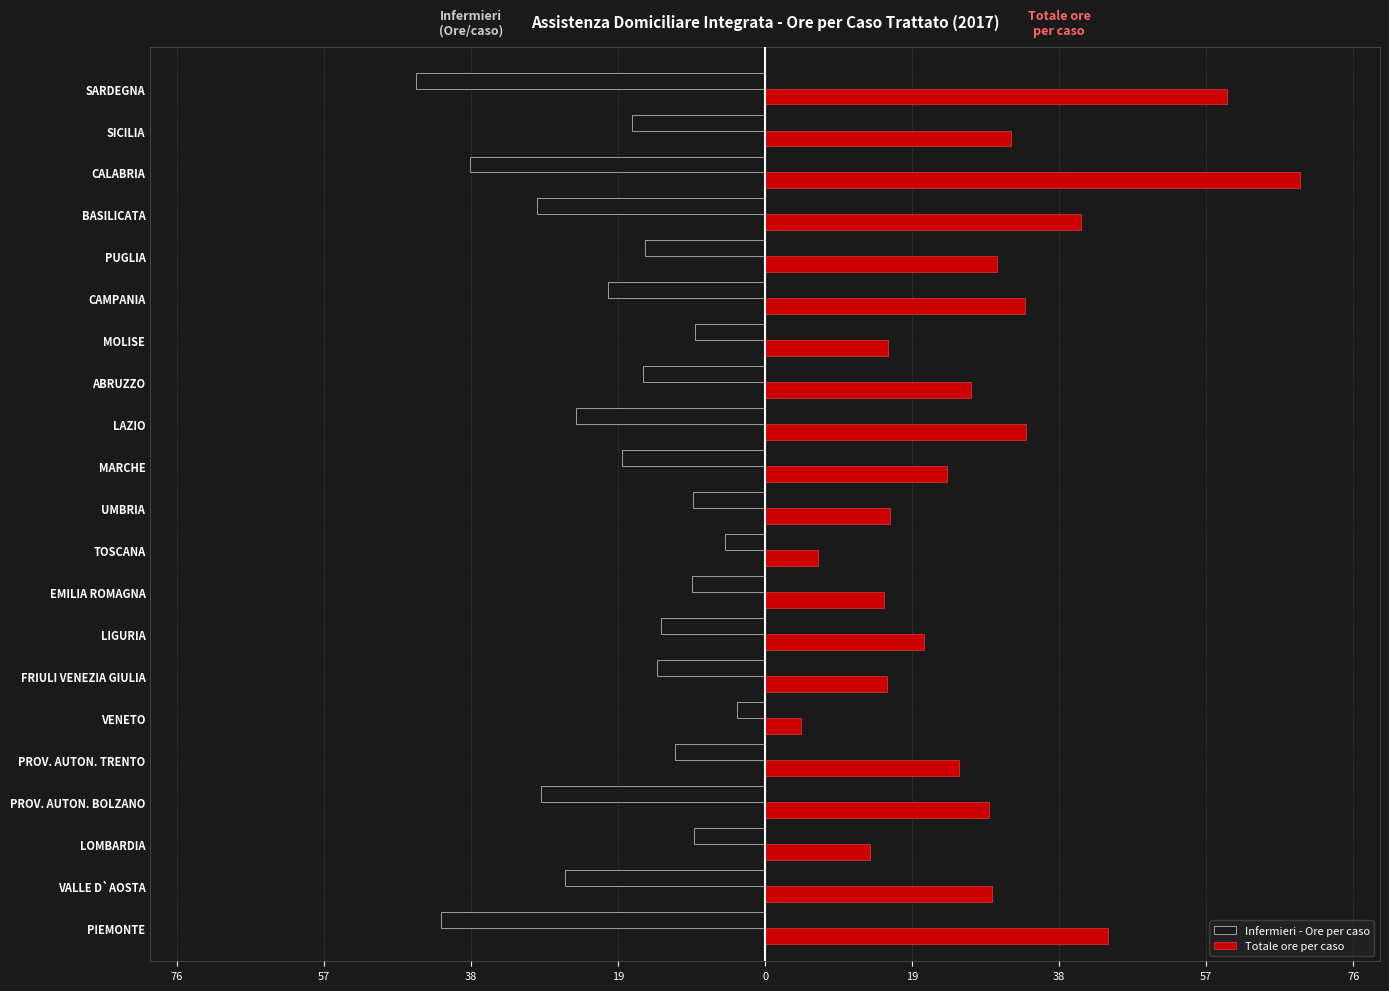

Rank the series by their average value, from lowest to highest.

Infermieri - Ore per caso, Totale ore per caso